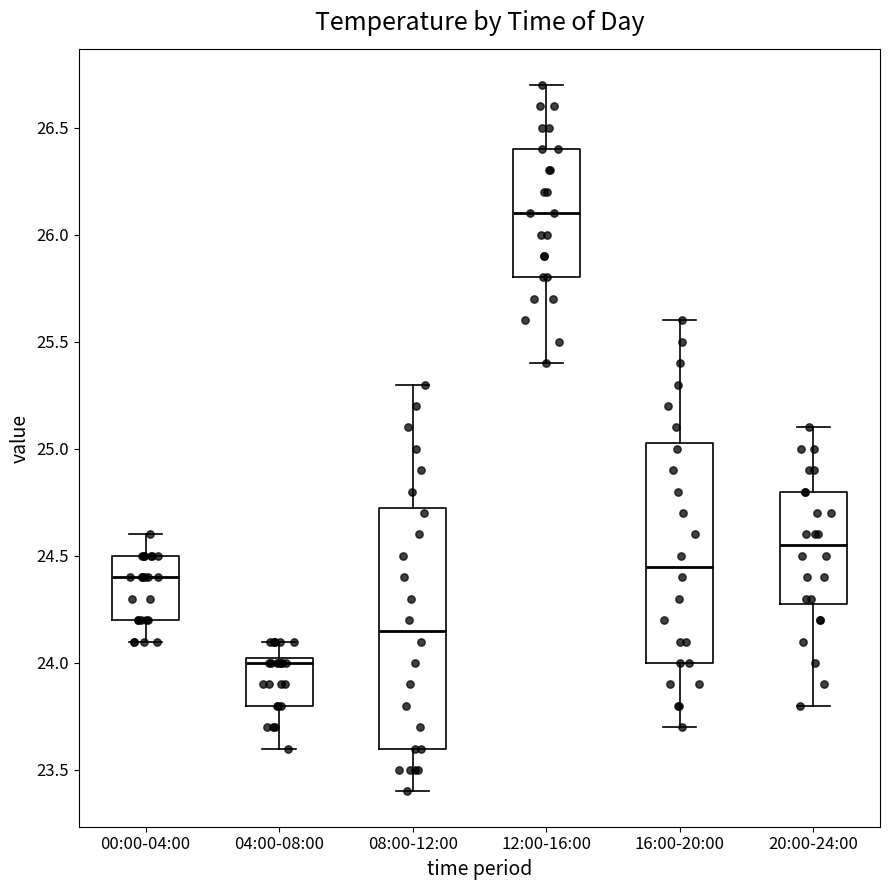

Comparing the boxes themselves (not the whiskers), which one is the tallest?

08:00-12:00